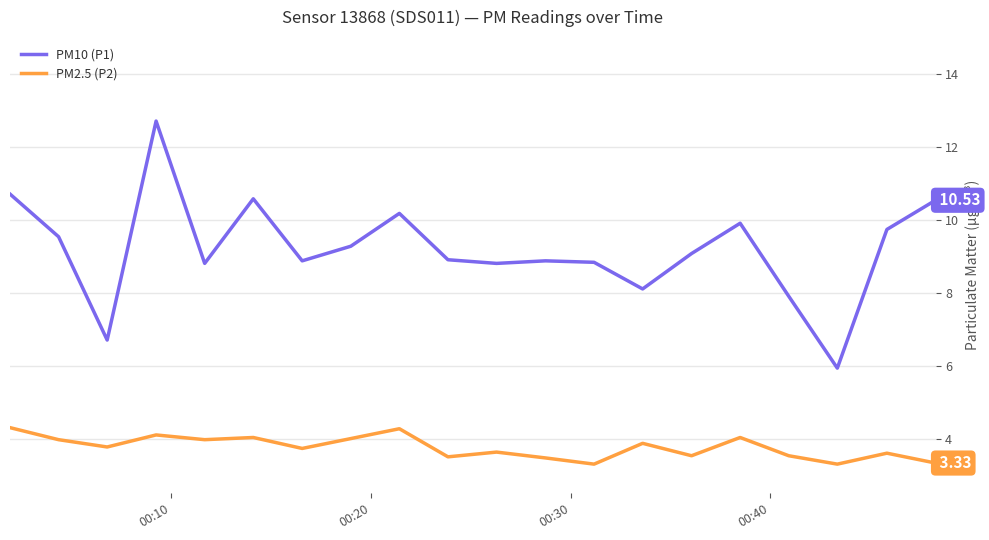

What is the average value of the PM10 (P1) series?

9.2